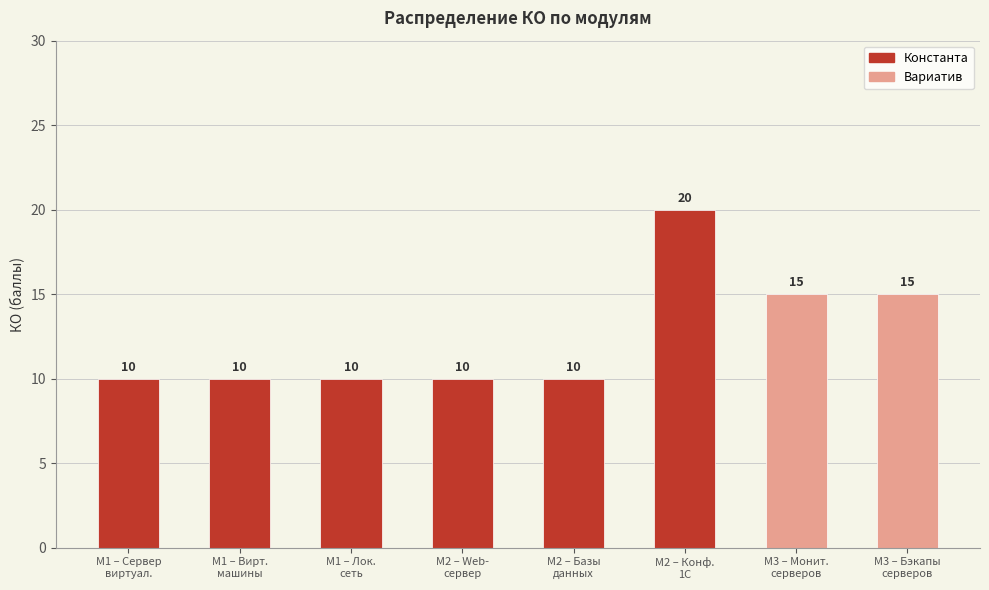

What position from the right is М2 – Базы
данных?

4